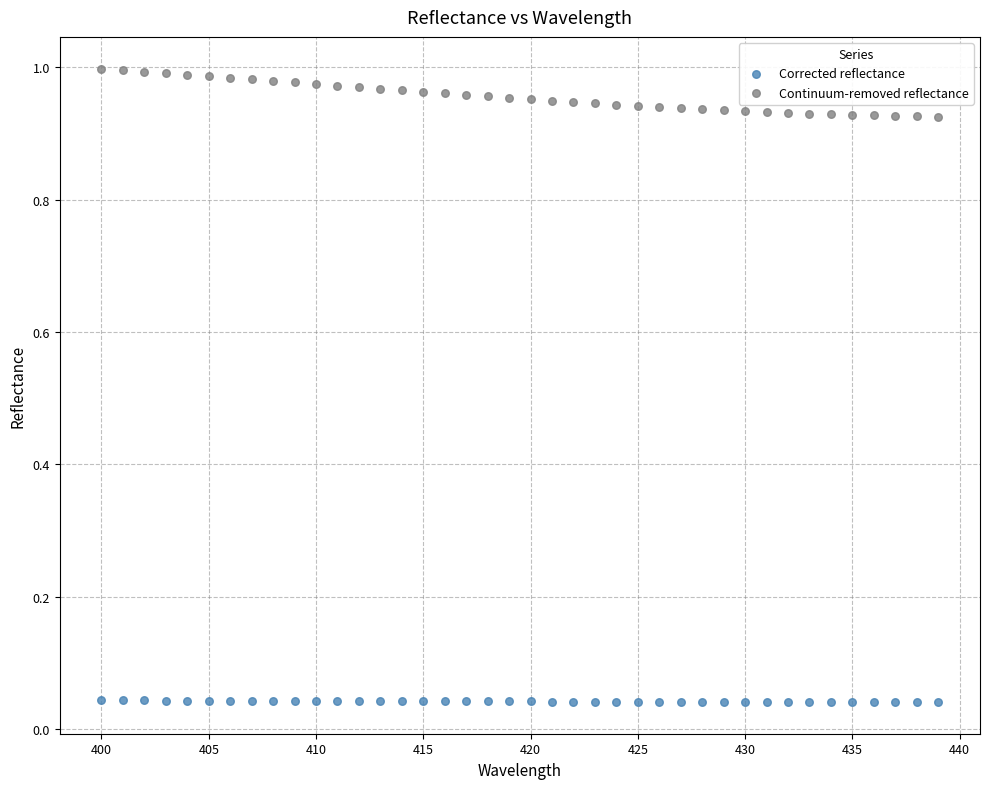

Which series contains the highest Y value?

Continuum-removed reflectance